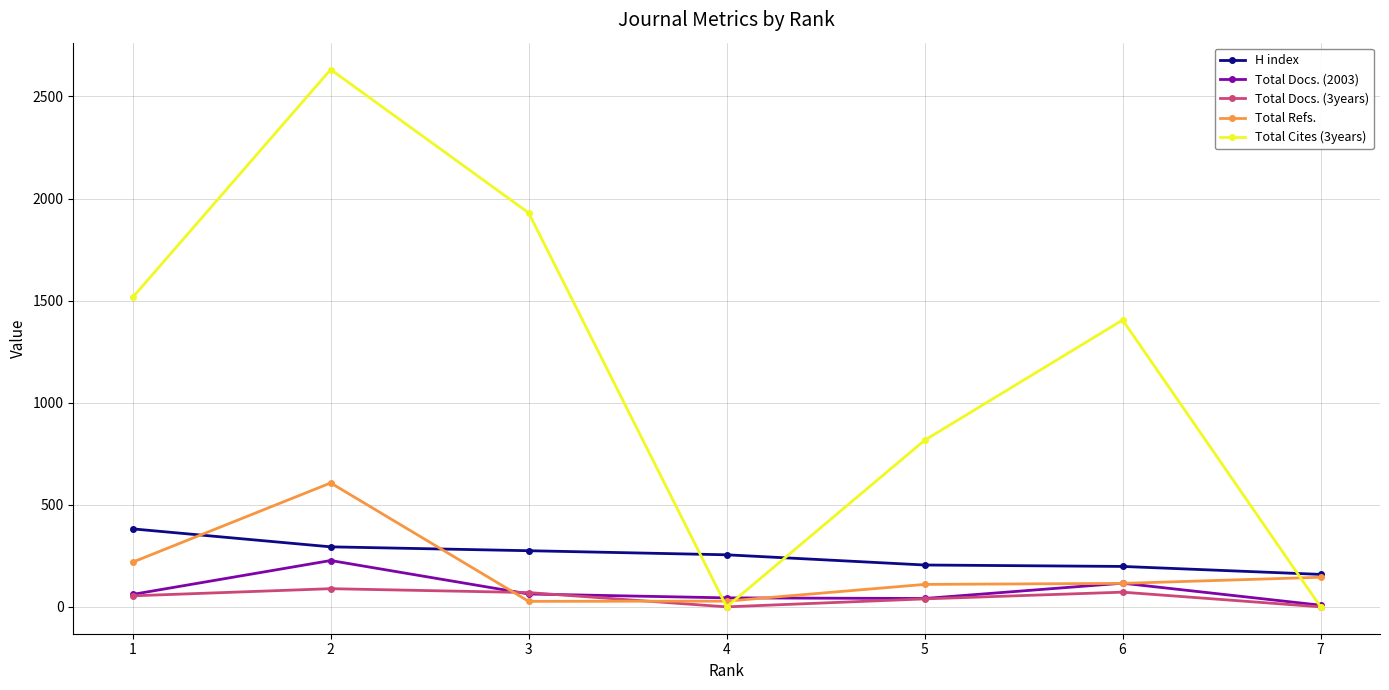

How many intersections are there between Total Cites (3years) and H index?

3